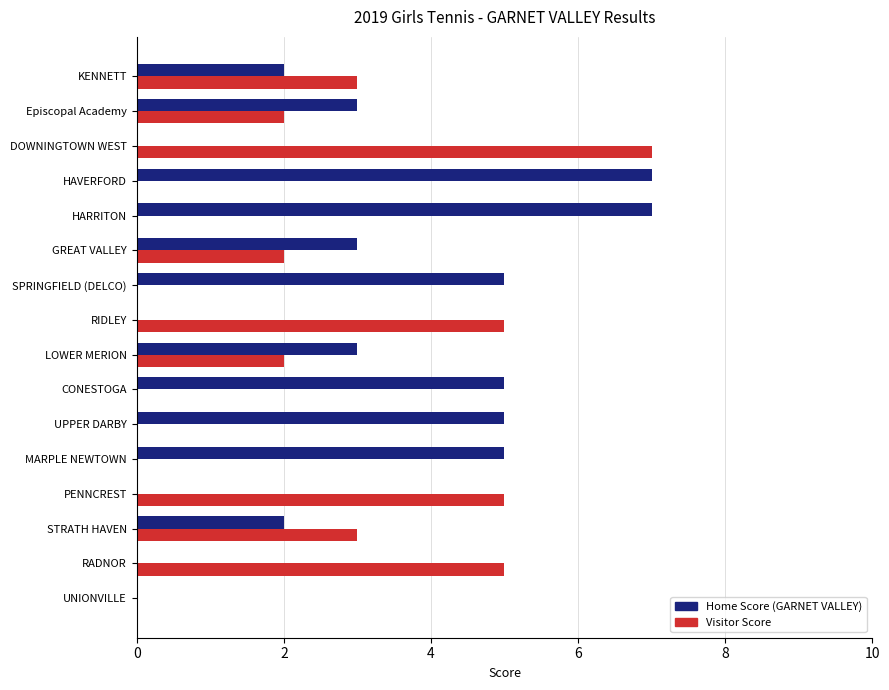

Is the value of Home Score (GARNET VALLEY) at MARPLE NEWTOWN greater than the value of Visitor Score at UPPER DARBY?

Yes